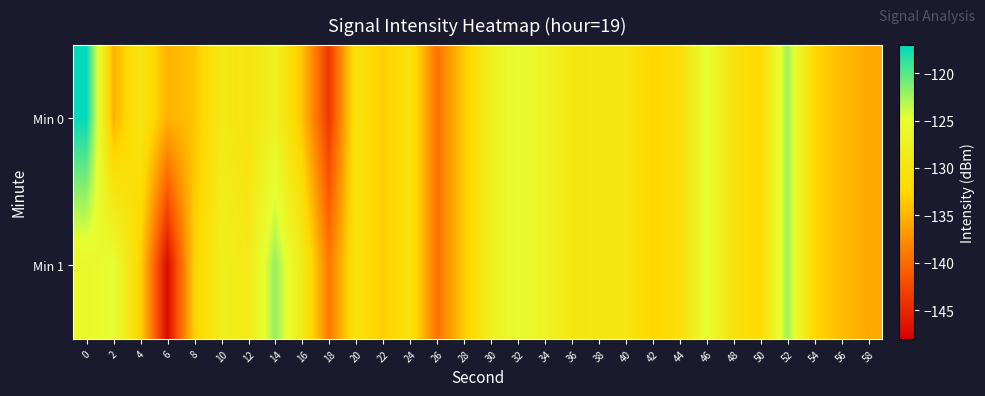

Reading right to left, transcribe all the data shown in this chart.

Min 0: 58=-135.7	56=-134.5	54=-132.5	52=-122.3	50=-132.0	48=-130.5	46=-125.0	44=-131.2	42=-132.6	40=-129.8	38=-129.5	36=-129.7	34=-126.9	32=-125.5	30=-127.7	28=-133.5	26=-139.5	24=-130.5	22=-133.3	20=-130.5	18=-143.7	16=-134.1	14=-127.6	12=-130.2	10=-129.1	8=-134.0	6=-135.0	4=-129.9	2=-135.1	0=-117.2
Min 1: 58=-135.7	56=-134.5	54=-132.5	52=-122.3	50=-132.0	48=-130.5	46=-125.0	44=-131.2	42=-132.6	40=-129.8	38=-129.5	36=-129.7	34=-126.9	32=-125.5	30=-127.7	28=-133.5	26=-139.5	24=-130.5	22=-133.3	20=-130.5	18=-139.0	16=-128.8	14=-122.0	12=-128.9	10=-128.0	8=-133.1	6=-147.2	4=-132.9	2=-124.9	0=-126.3